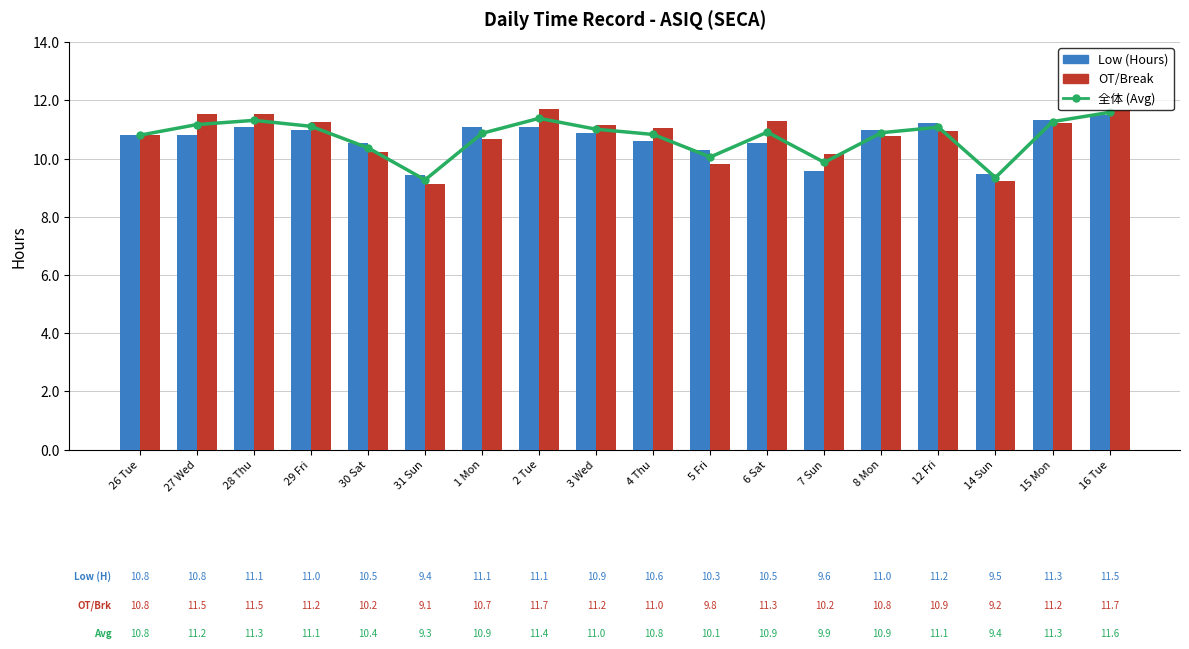

At which category does the chart reach its peak across all series?

2 Tue